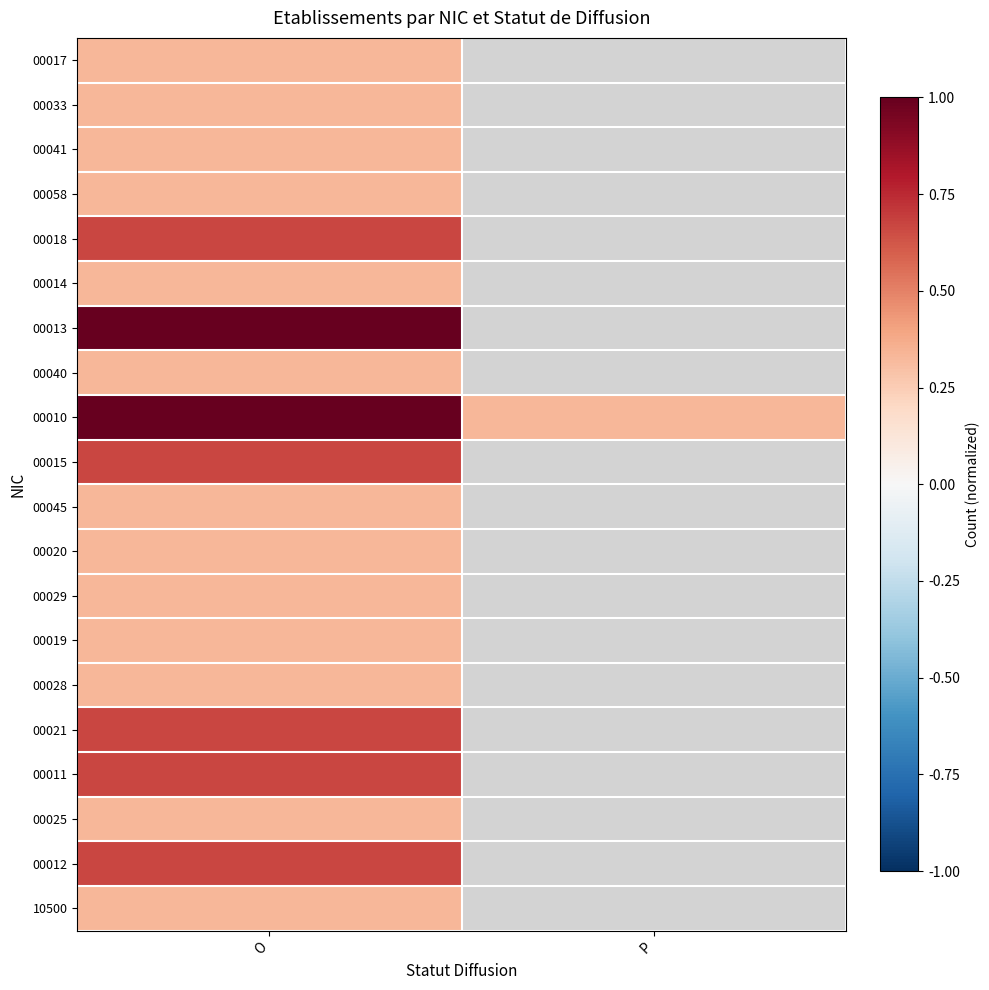

The value of 00040 at O is 0.3. True or false?

True